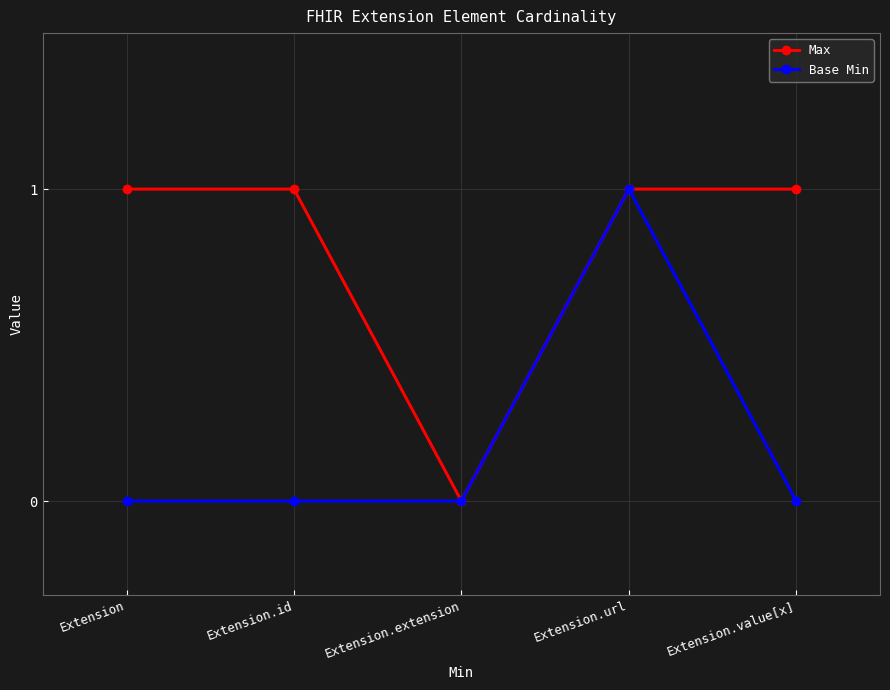

Rank the series by their average value, from highest to lowest.

Max, Base Min